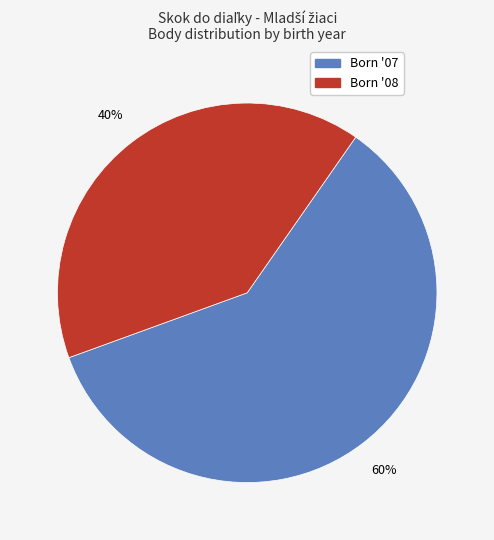

Is there a majority slice in this chart?

Yes